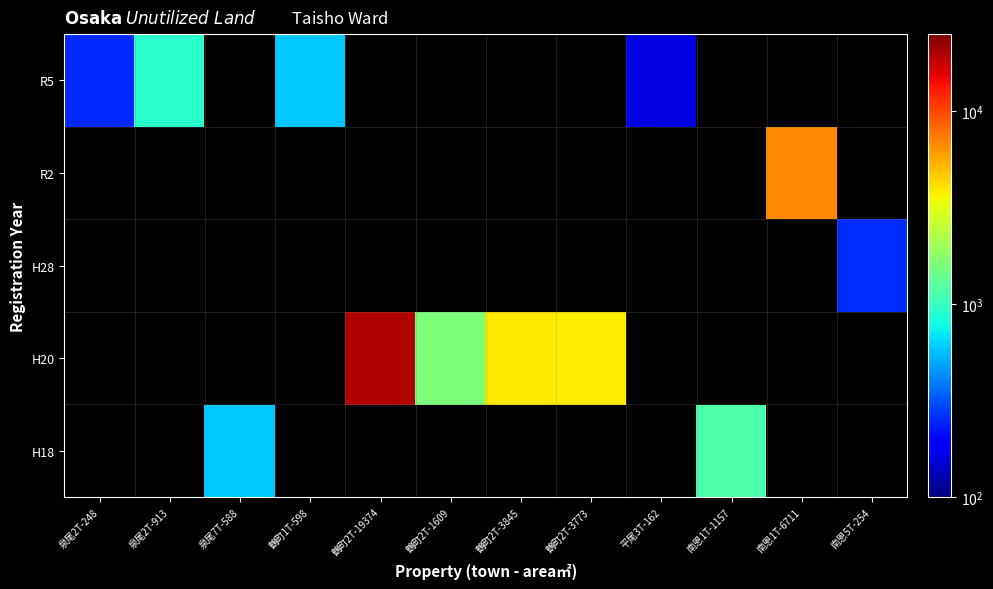

How many data points in H20 are less than 3845?

2